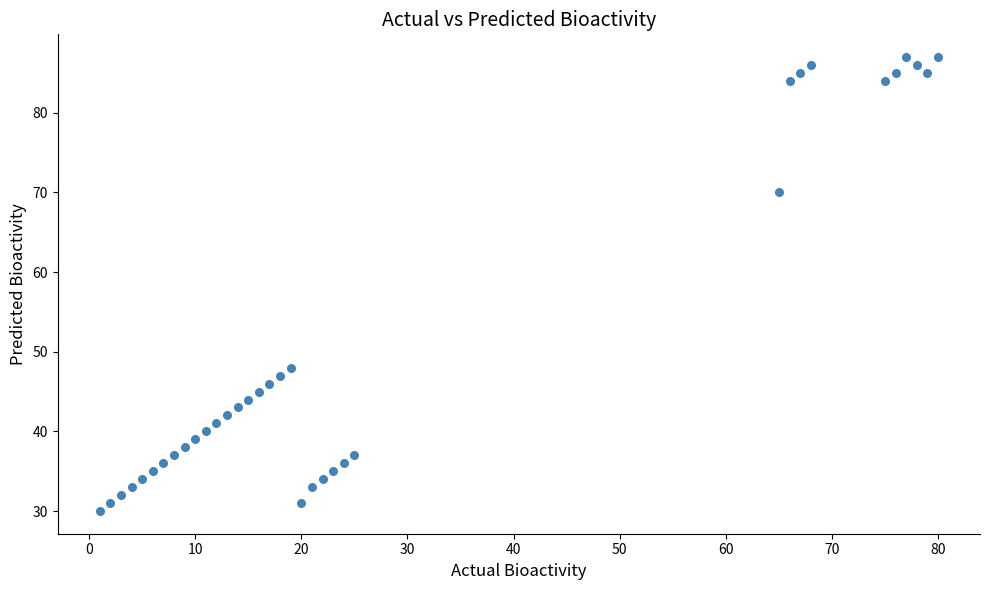

What Y value in the scatter plot is closest to 58?

48